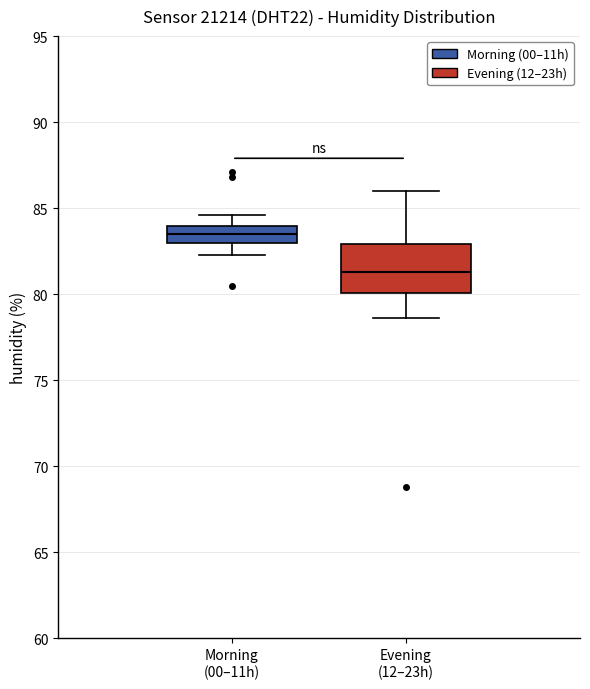

Reading left to right, transcribe this box plot: for each box, give where its median line is, the range the box spans, and where its two whiskers end, as read against the y-axis. The values are not printed on the chart, so give them approximately, as read against the axis.

Morning (00–11h): median 83.5, box 83.0 to 84.0, whiskers 82.5 to 84.5
Evening (12–23h): median 81.5, box 80.0 to 83.0, whiskers 78.5 to 86.0